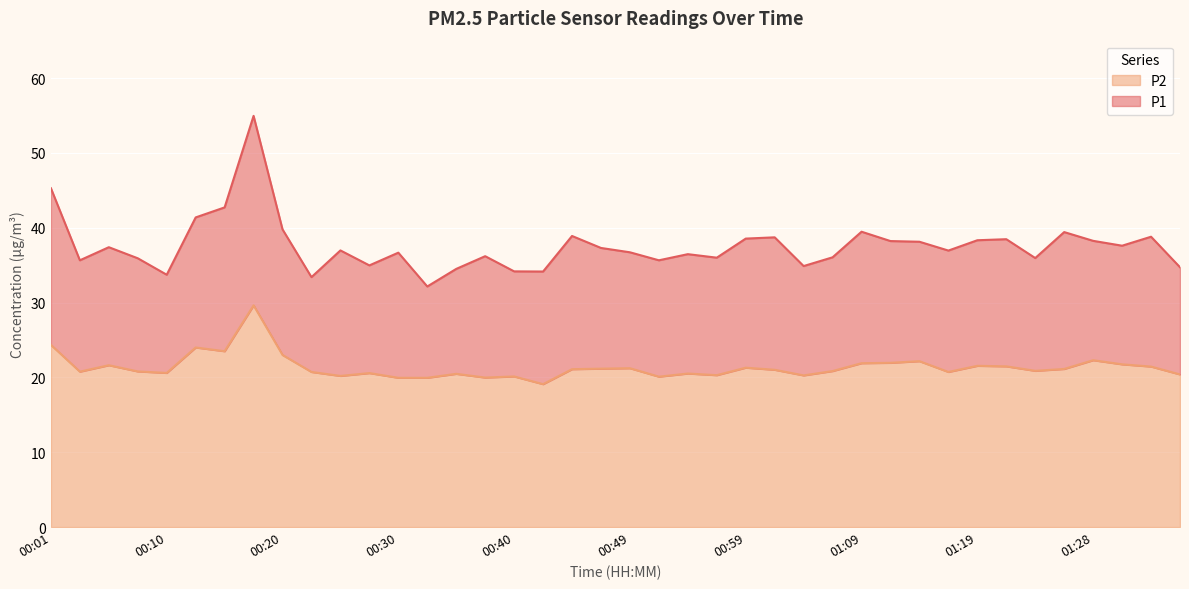

How many distinct data groups are displayed?

2